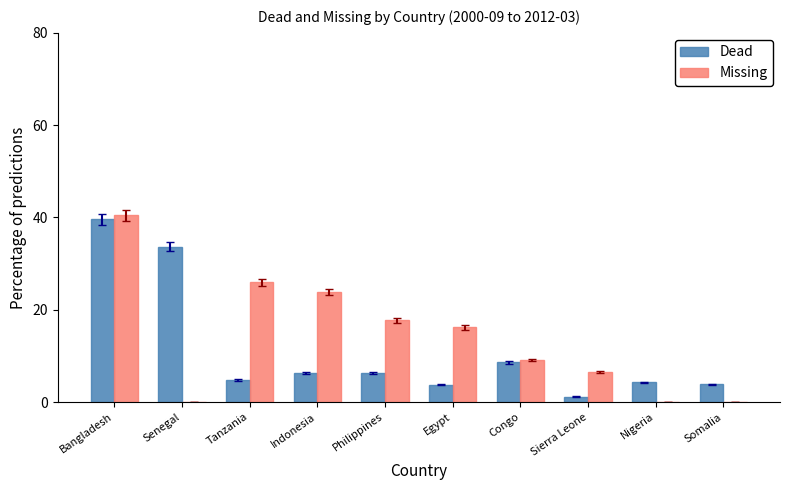

What is the sum of all Missing values?

139.9